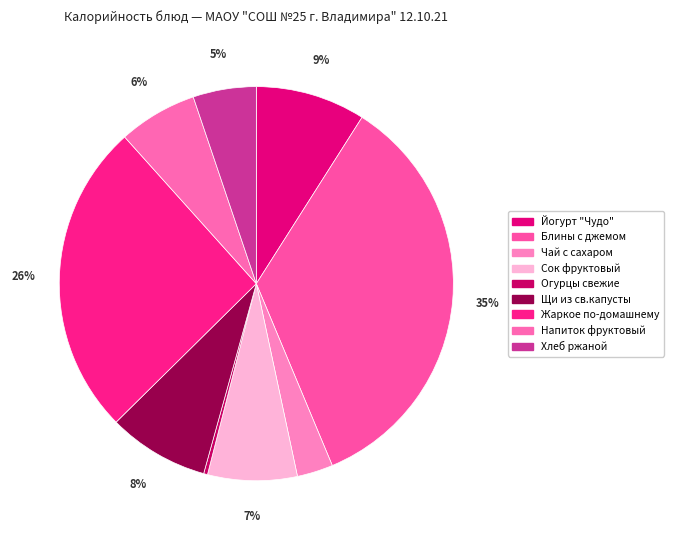

Rank the categories by value from lowest to highest.

Огурцы свежие, Чай с сахаром, Хлеб ржаной, Напиток фруктовый, Сок фруктовый, Щи из св.капусты, Йогурт "Чудо", Жаркое по-домашнему, Блины с джемом